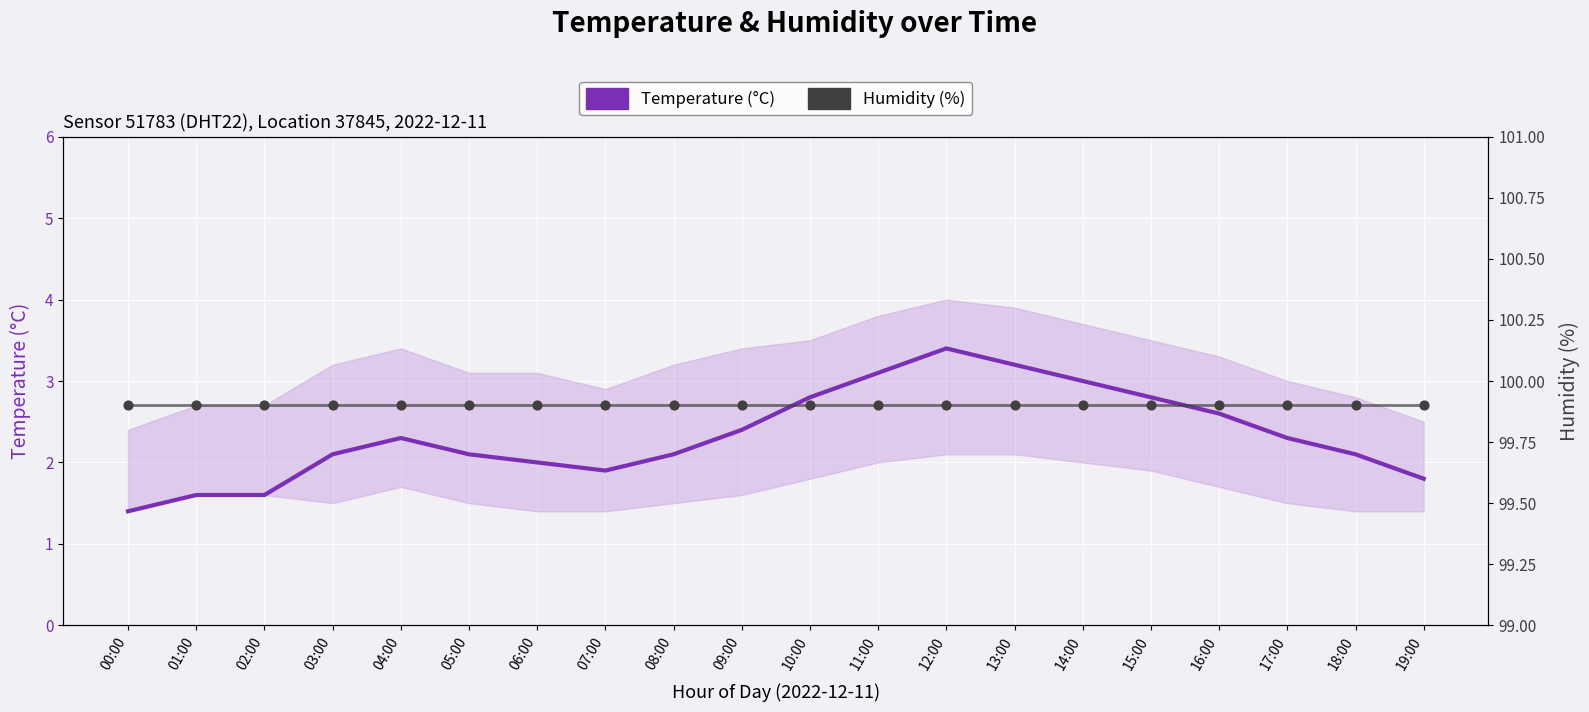

At which category is the sum across all series the highest?

12:00